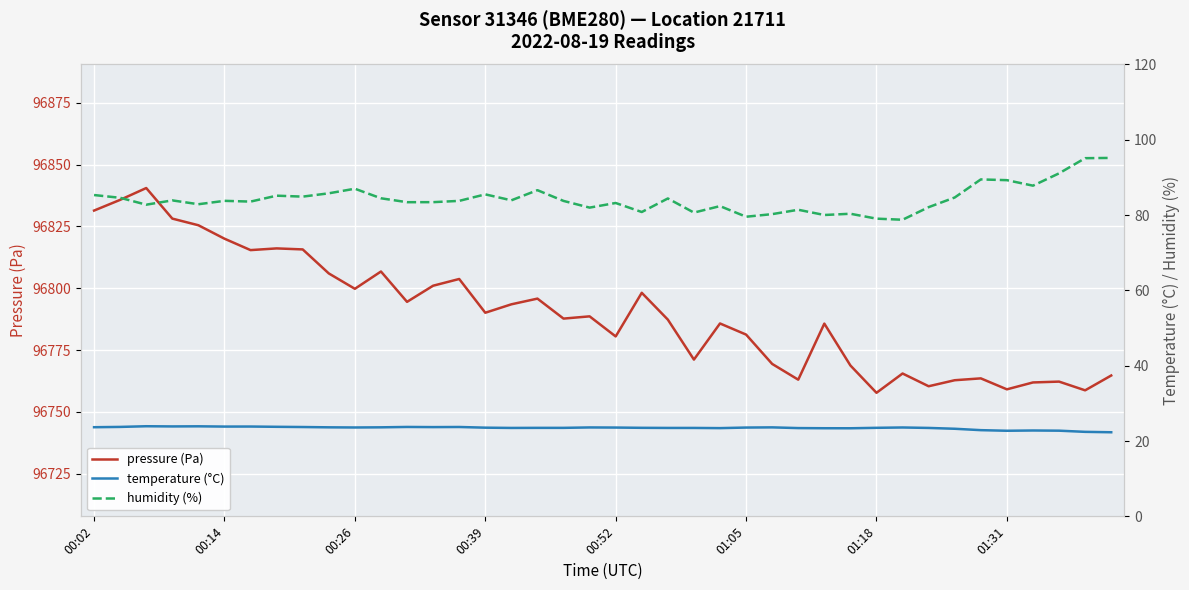

True or false: temperature (°C) and pressure (Pa) intersect in this chart.

False